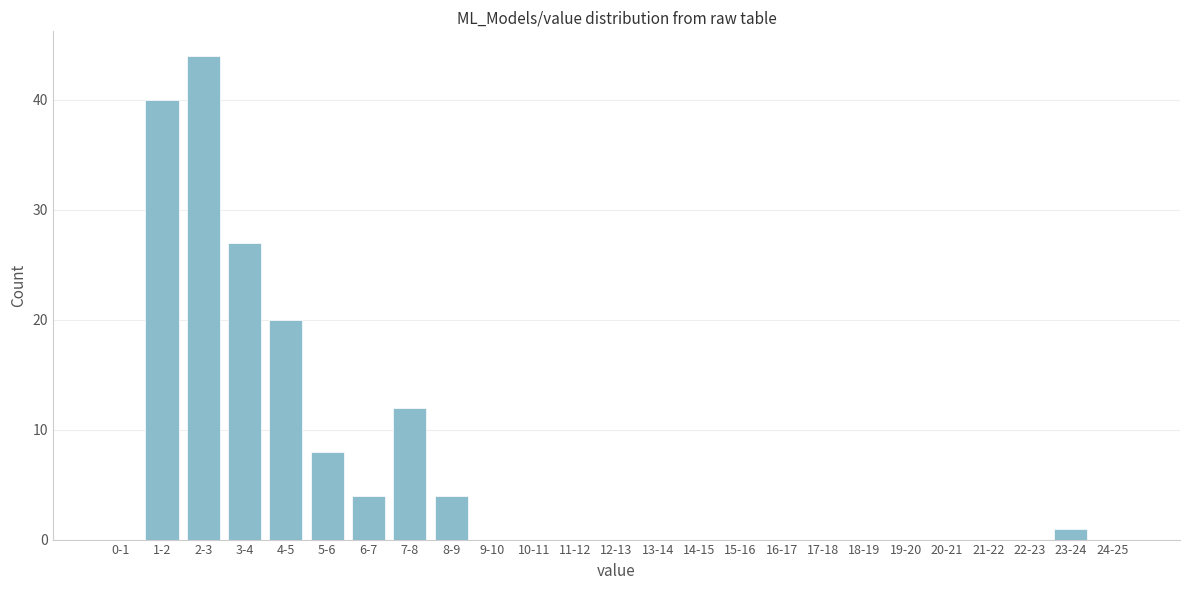

Reading left to right, list all the values displayed in this chart.

0-1=0	1-2=40	2-3=44	3-4=27	4-5=20	5-6=8	6-7=4	7-8=12	8-9=4	9-10=0	10-11=0	11-12=0	12-13=0	13-14=0	14-15=0	15-16=0	16-17=0	17-18=0	18-19=0	19-20=0	20-21=0	21-22=0	22-23=0	23-24=1	24-25=0